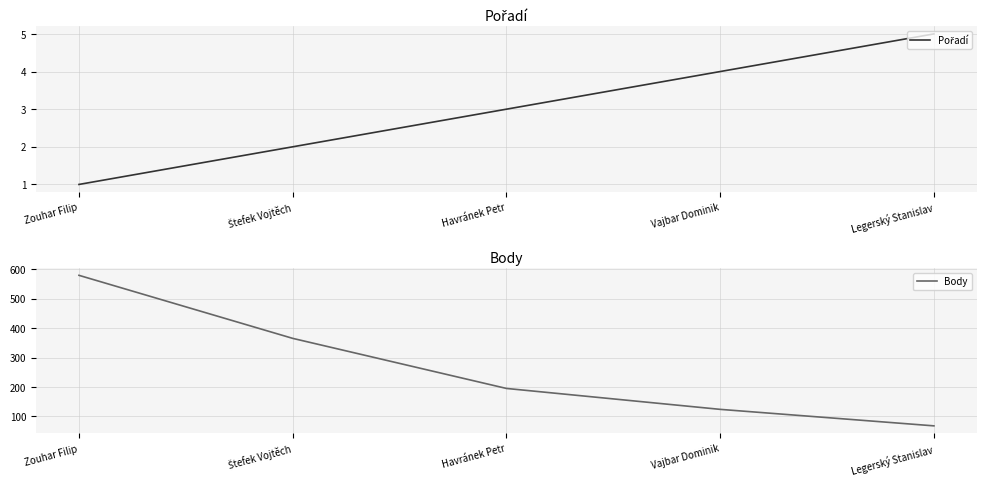

At which label is Pořadí closest to 3?

Havránek Petr